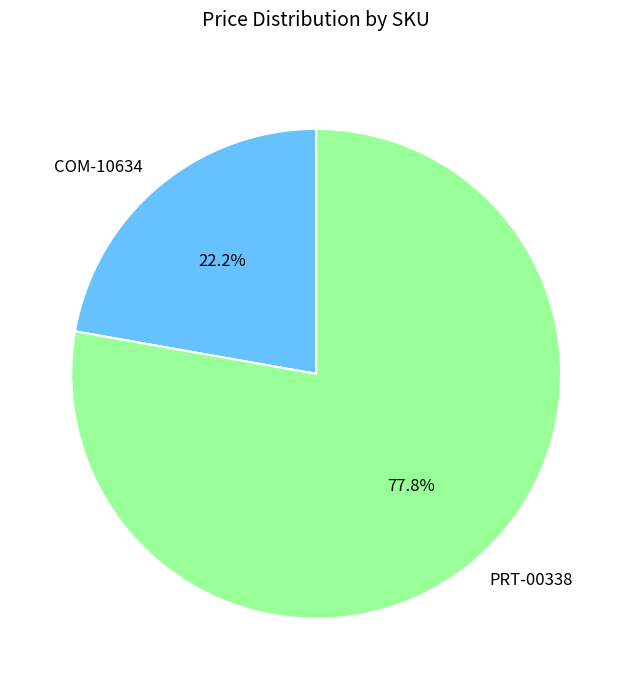

What percentage is the COM-10634 slice, to the nearest percent?

22%